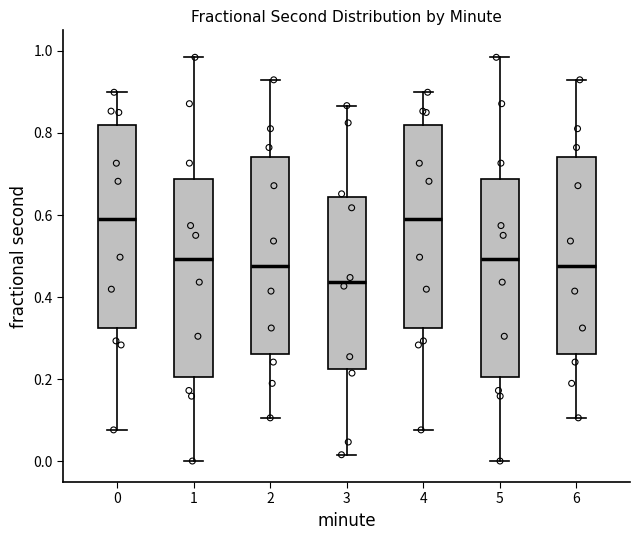

Which box's median line is the lowest?

3